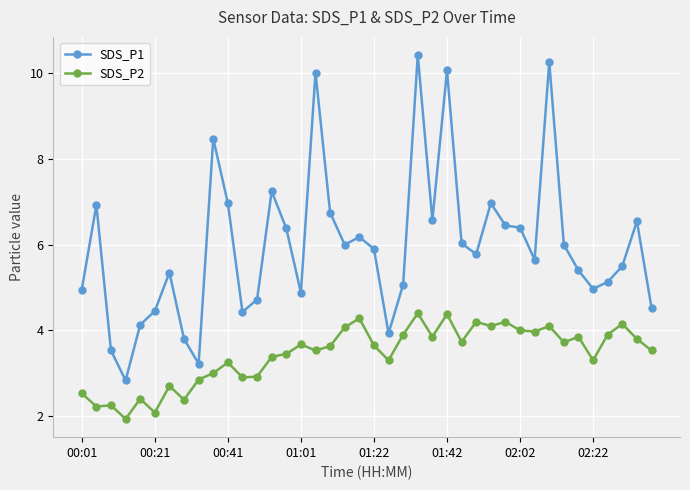

What is the value of the SDS_P2 point at the 33rd from the left?

4.1